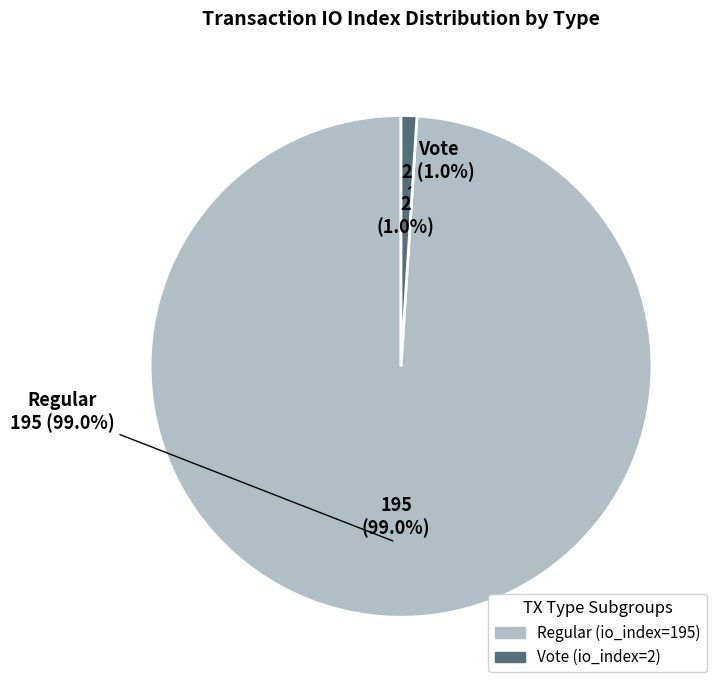

To the nearest percent, what is the difference between the Vote (io_index=2) and Regular (io_index=195) slice percentages?

98%